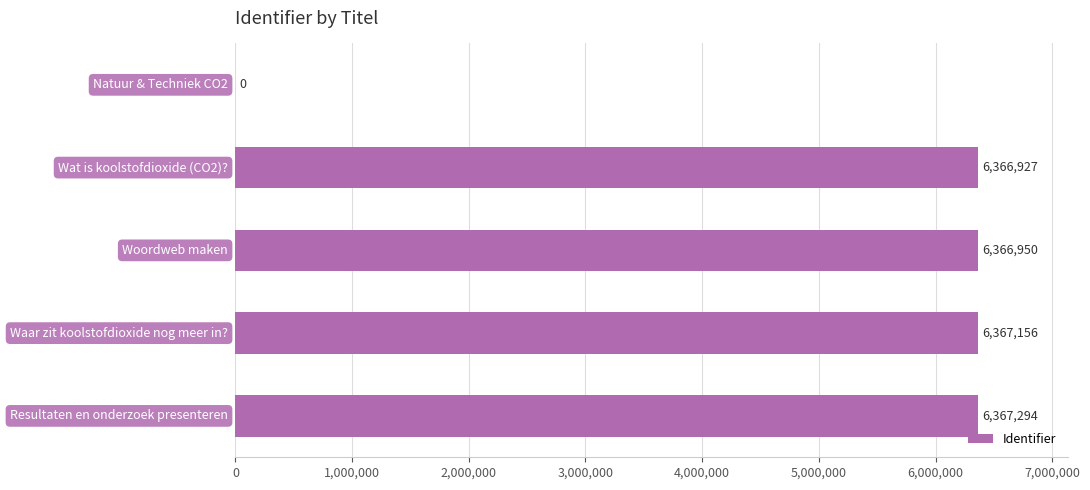

What is the sum of all values?

25468327